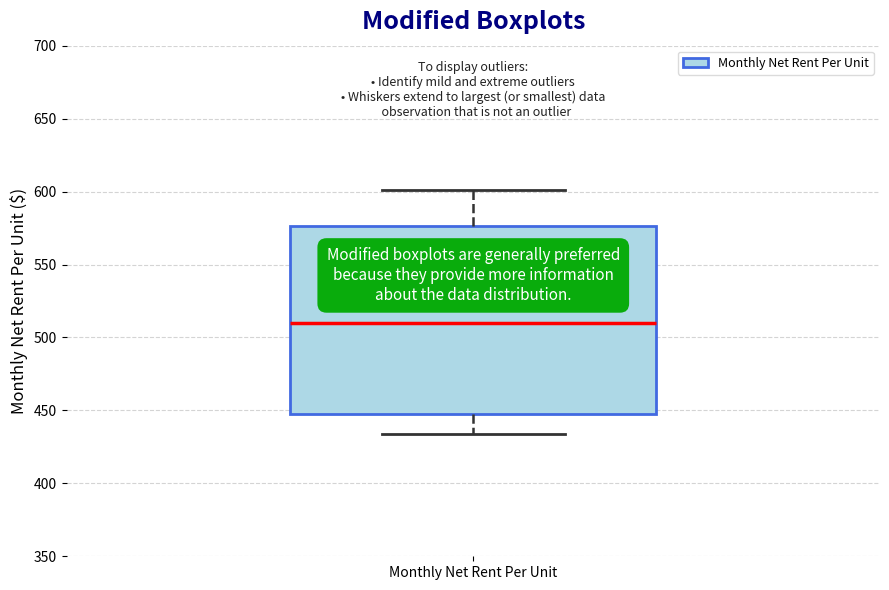

Transcribe this box plot: give where the median line is, the range the box spans, and where the two whiskers end, as read against the y-axis. The values are not printed on the chart, so give them approximately, as read against the axis.

median 510, box 450 to 575, whiskers 435 to 600